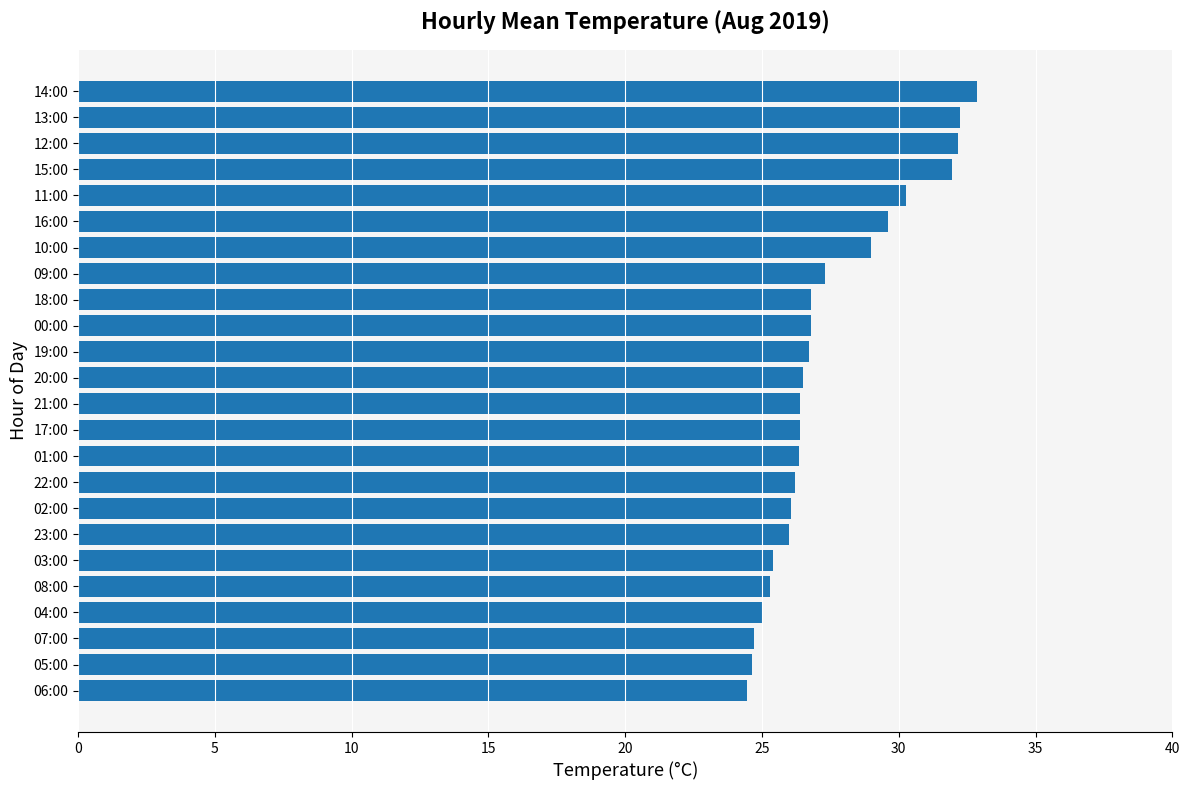

What is the maximum value shown in the chart?

32.9